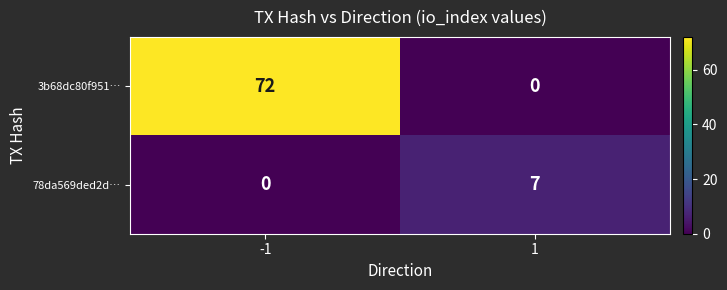

What is the maximum value shown in the chart?

72